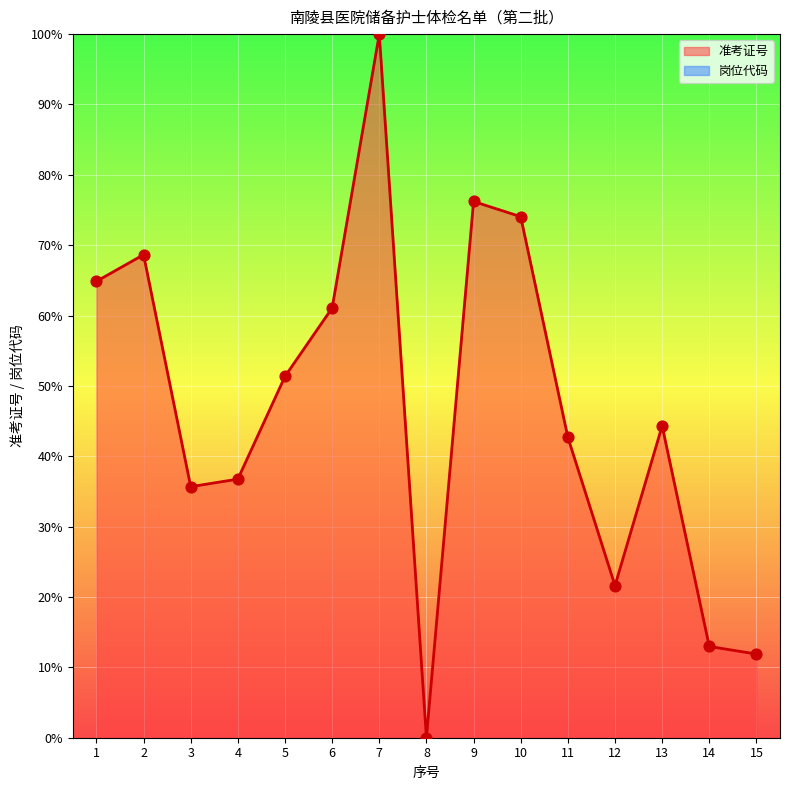

Approximately how many times larger is the value at 1 compared to 6?

1.1